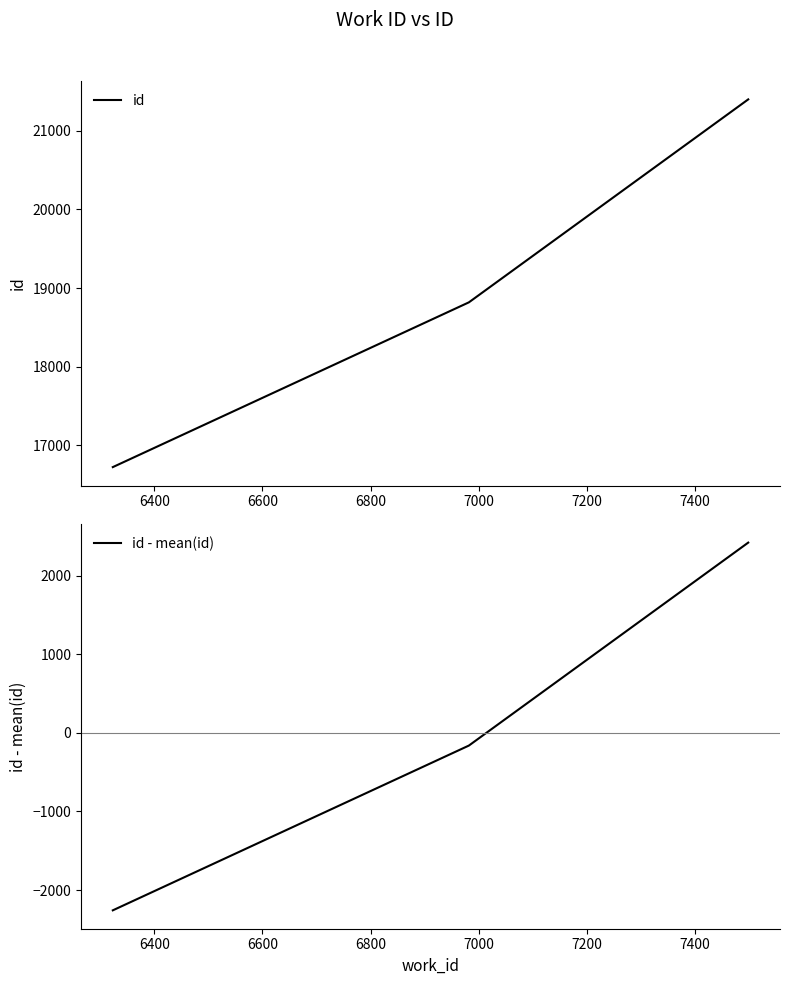

How many values in the id series are below 18818?

1